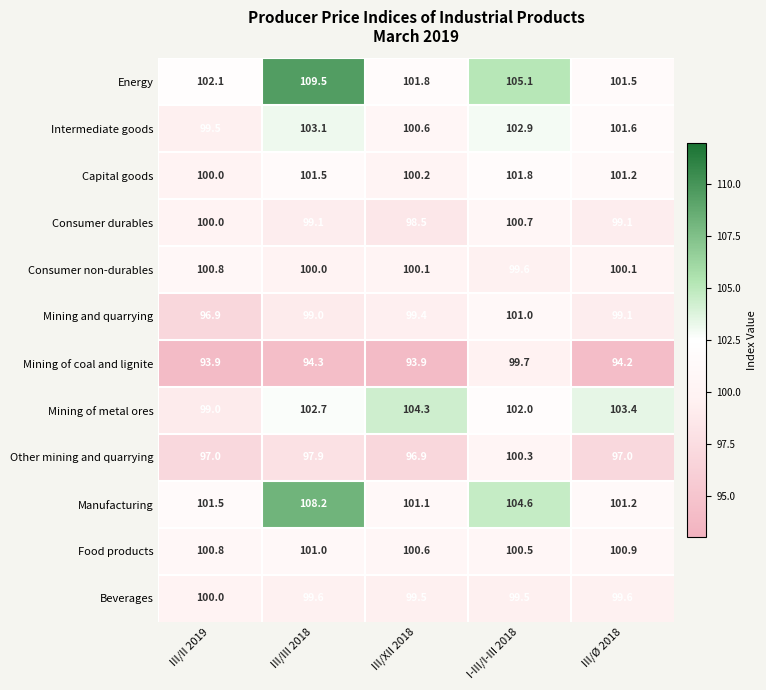

Count the number of categories in the chart.

5